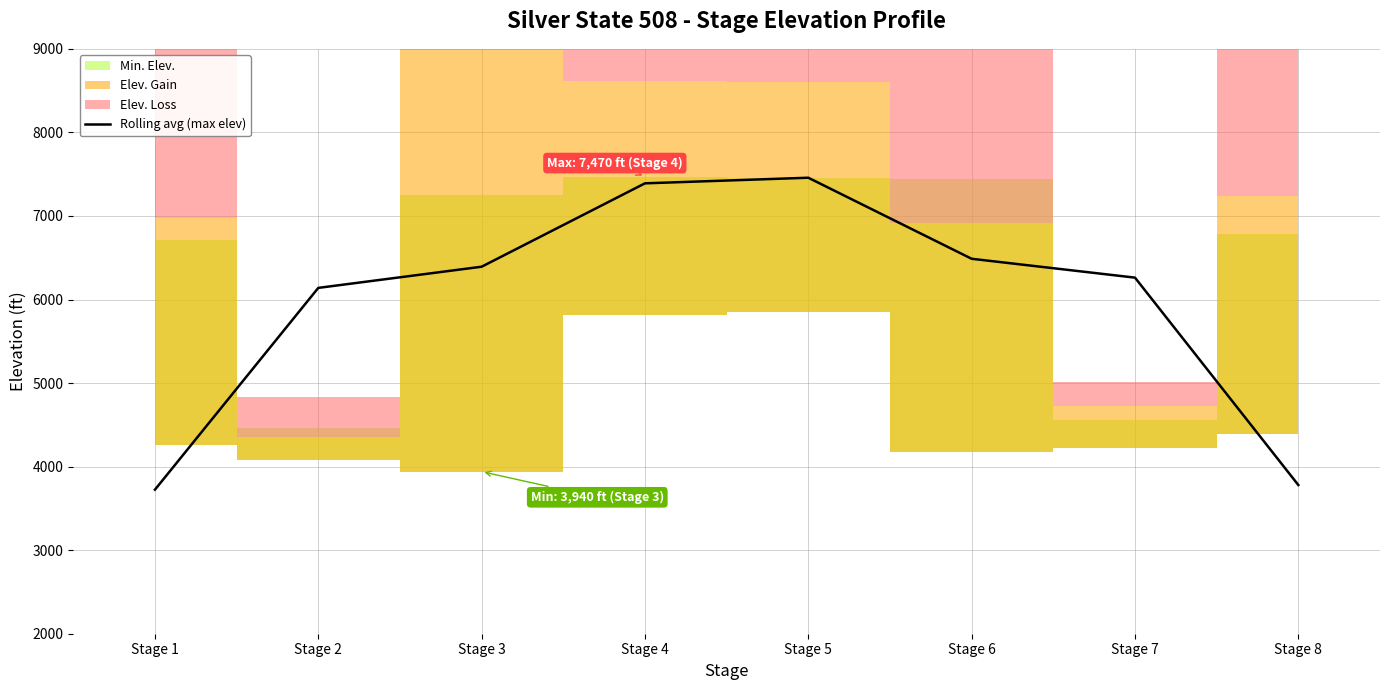

What is the sum of all values?

47631.7